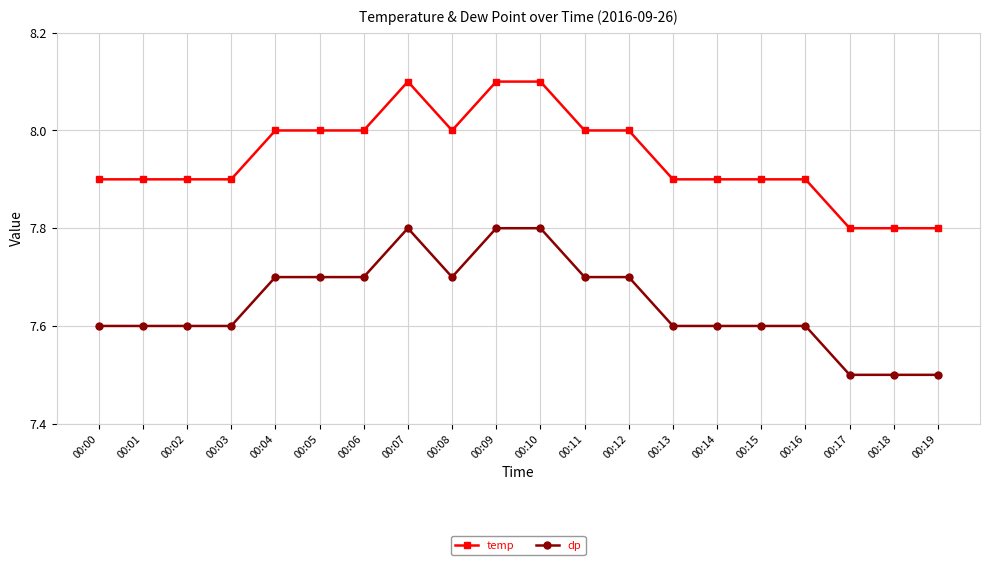

What is the value of the dp point at the 10th from the left?

7.8